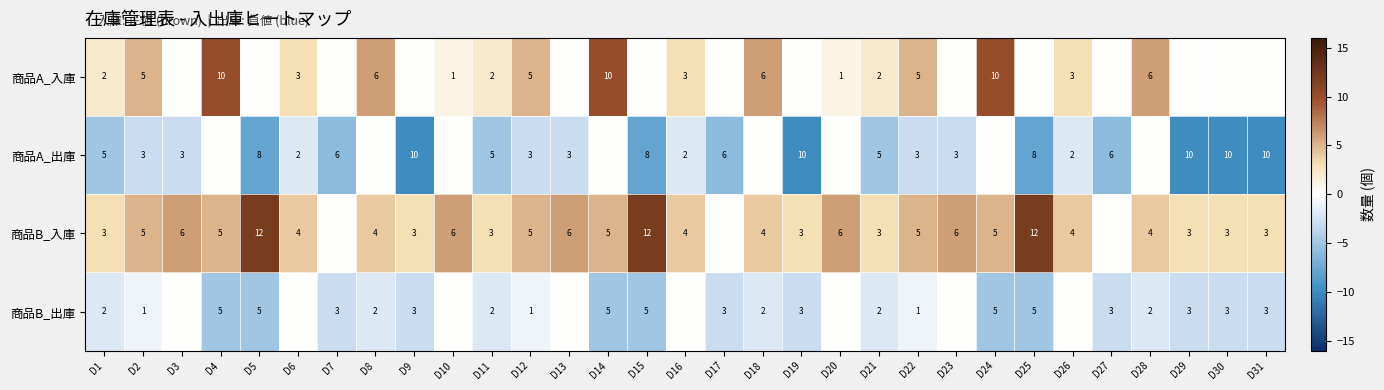

At how many categories does at least one series exceed 6?

6